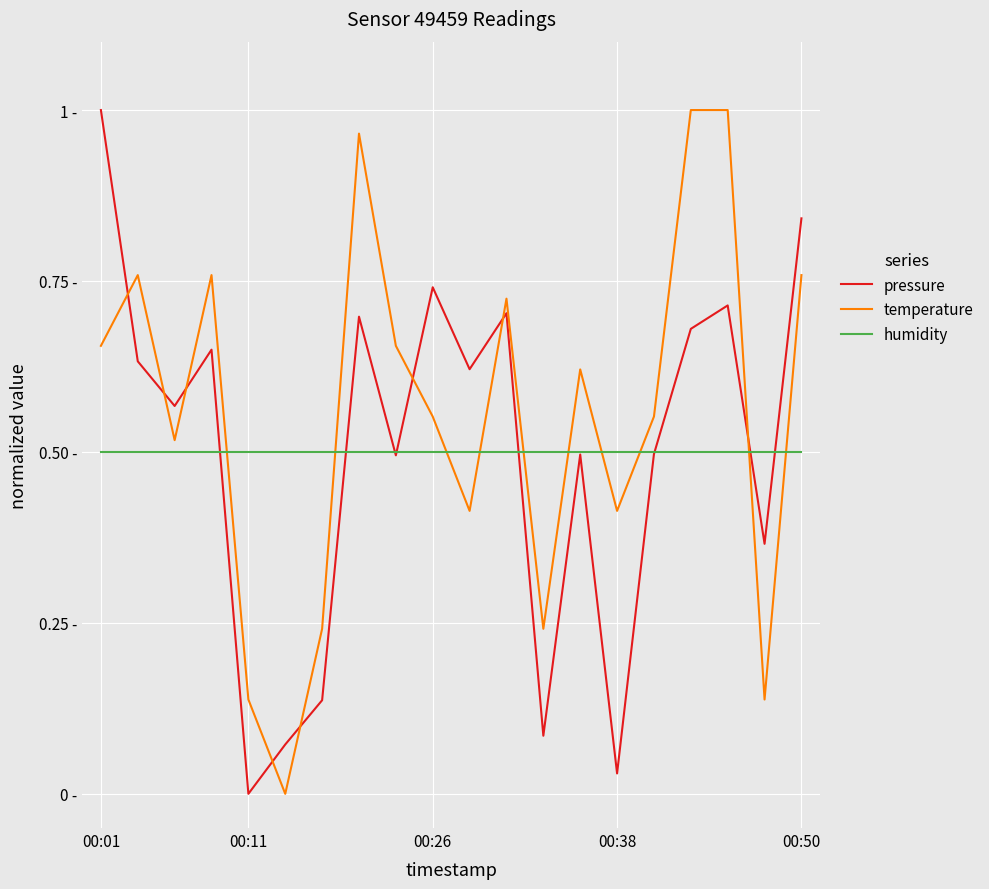

What are all the series names shown in the legend?

pressure, temperature, humidity